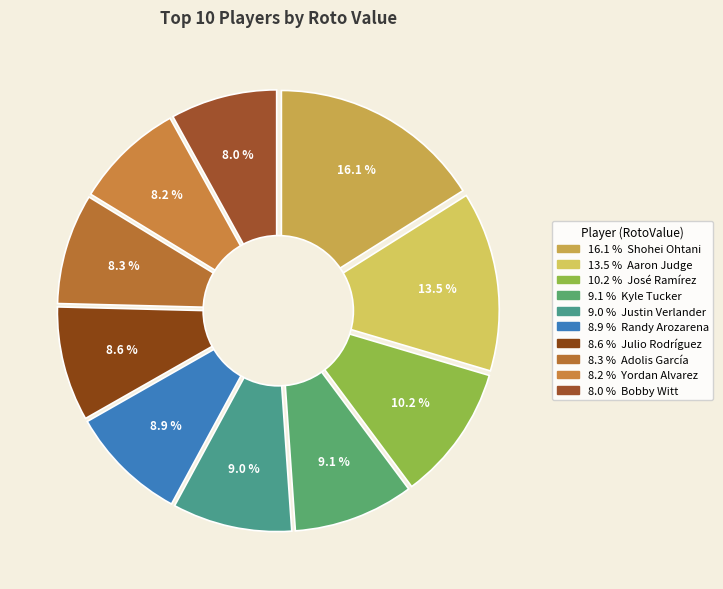

Does Aaron Judge represent more than half of the total?

No